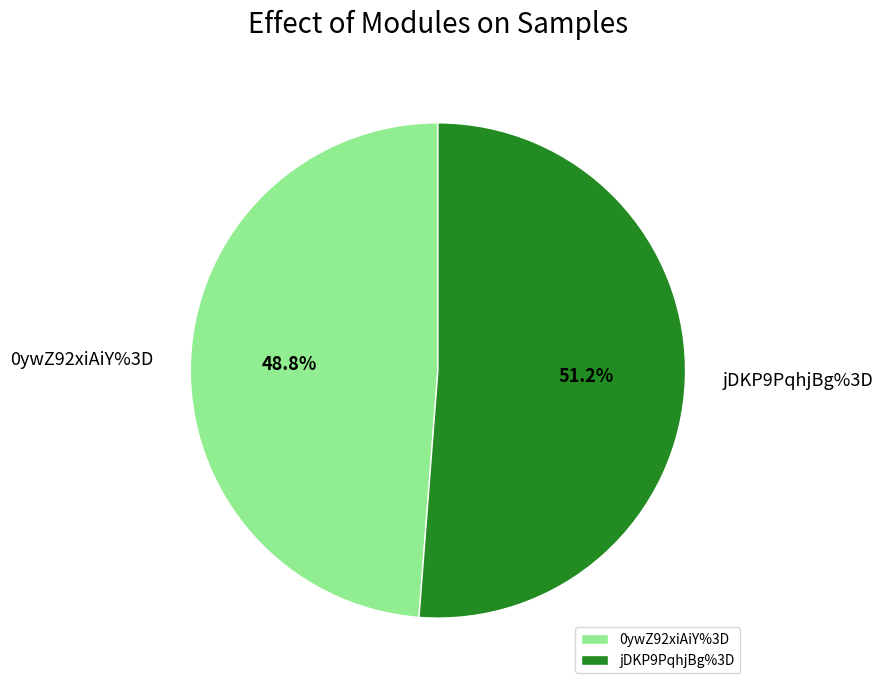

To the nearest percent, what portion does jDKP9PqhjBg%3D represent?

51%